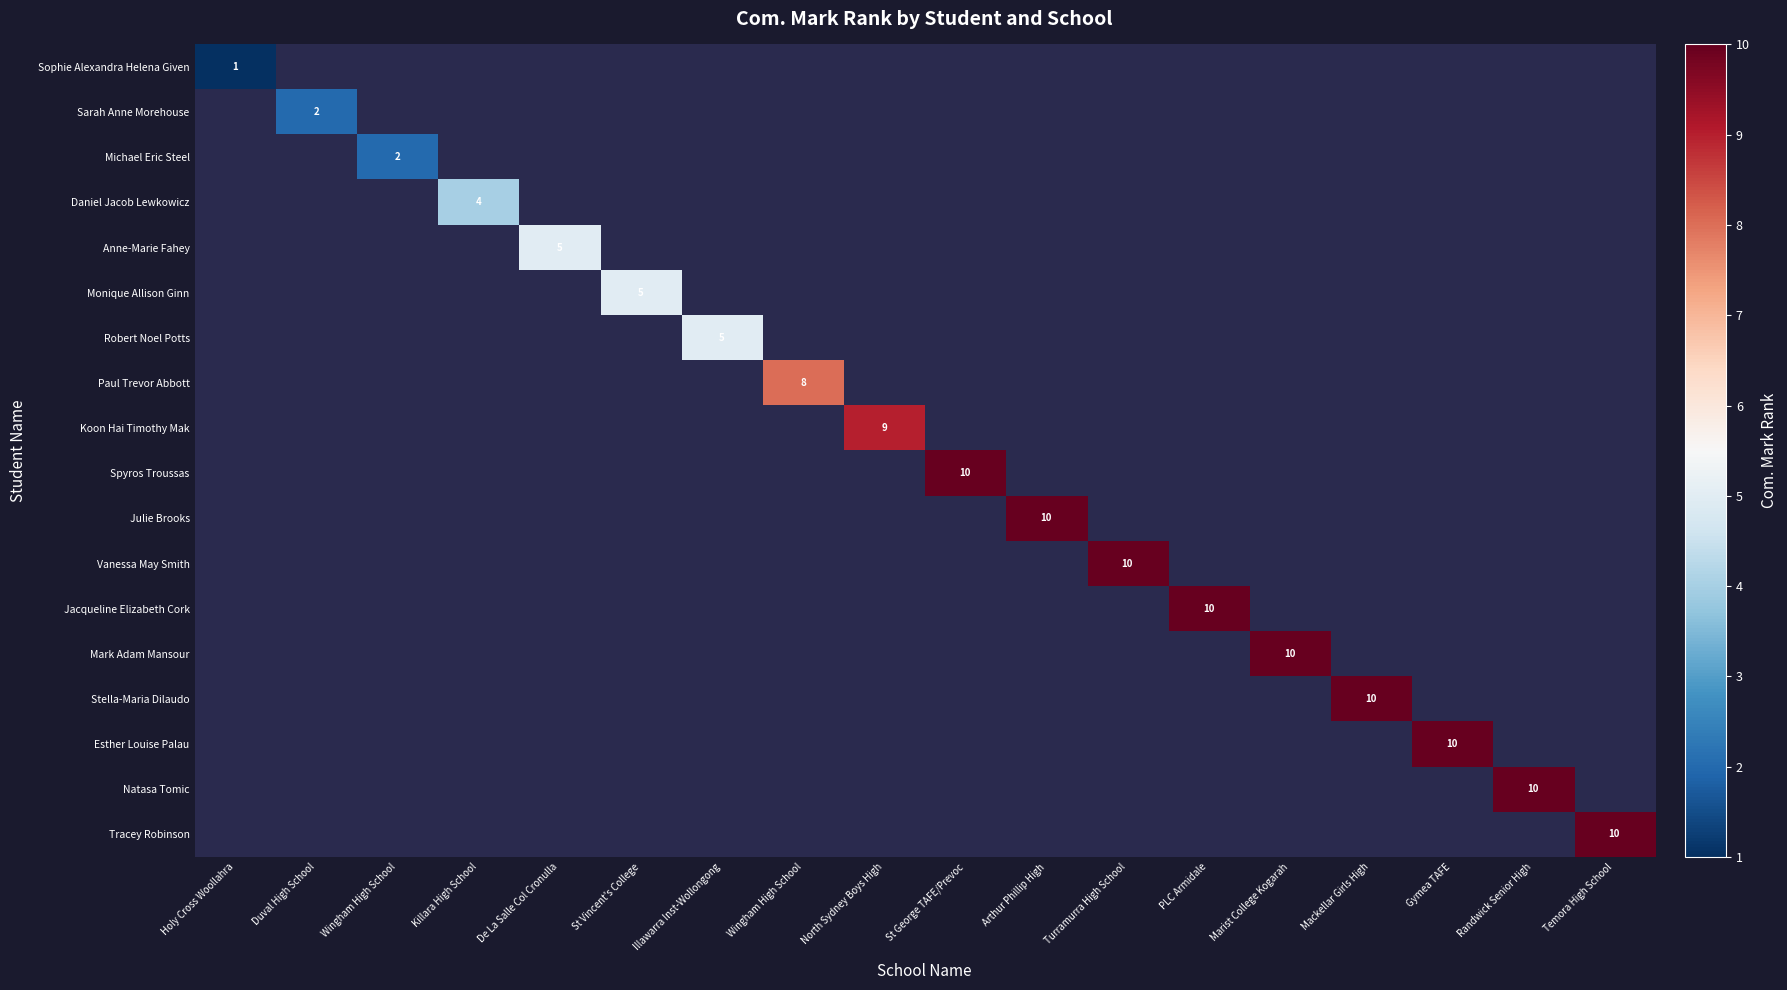

At which category does the chart reach its peak across all series?

St George TAFE/Prevoc